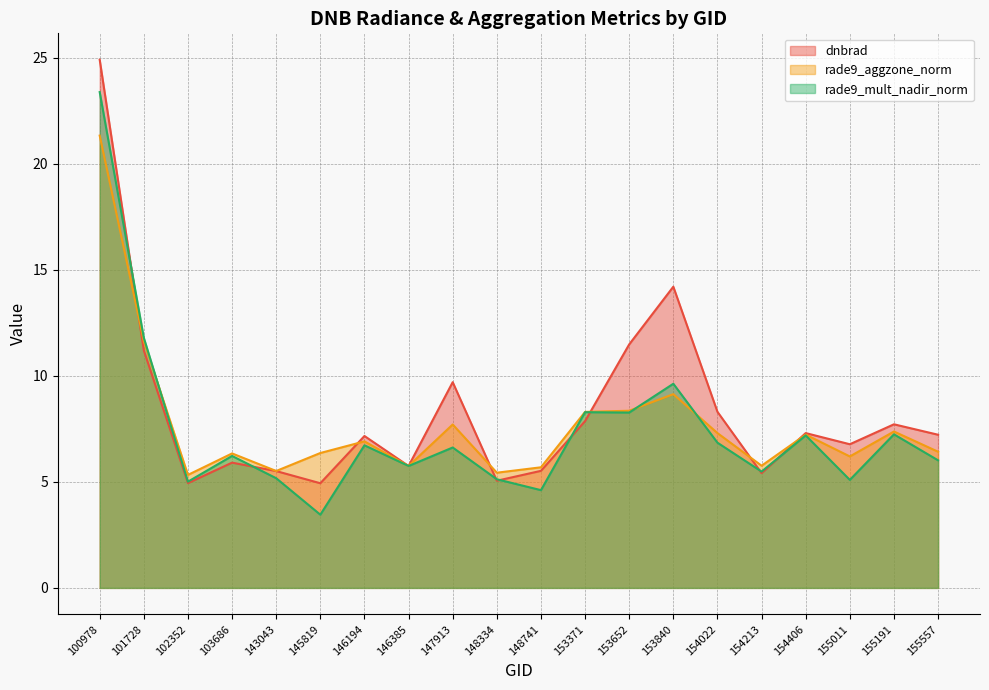

What value does the rade9_aggzone_norm series have at 155557?

6.4